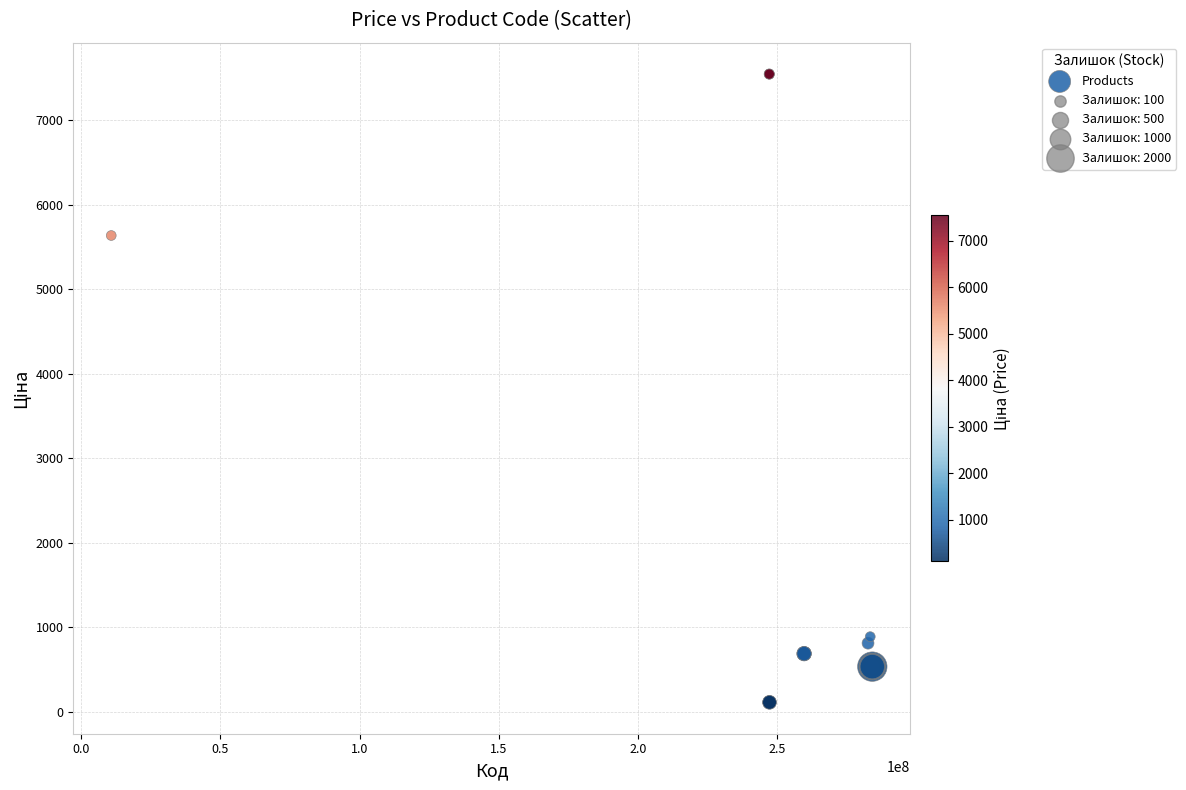

What Y value in the scatter plot is closest to 3829?

5636.0